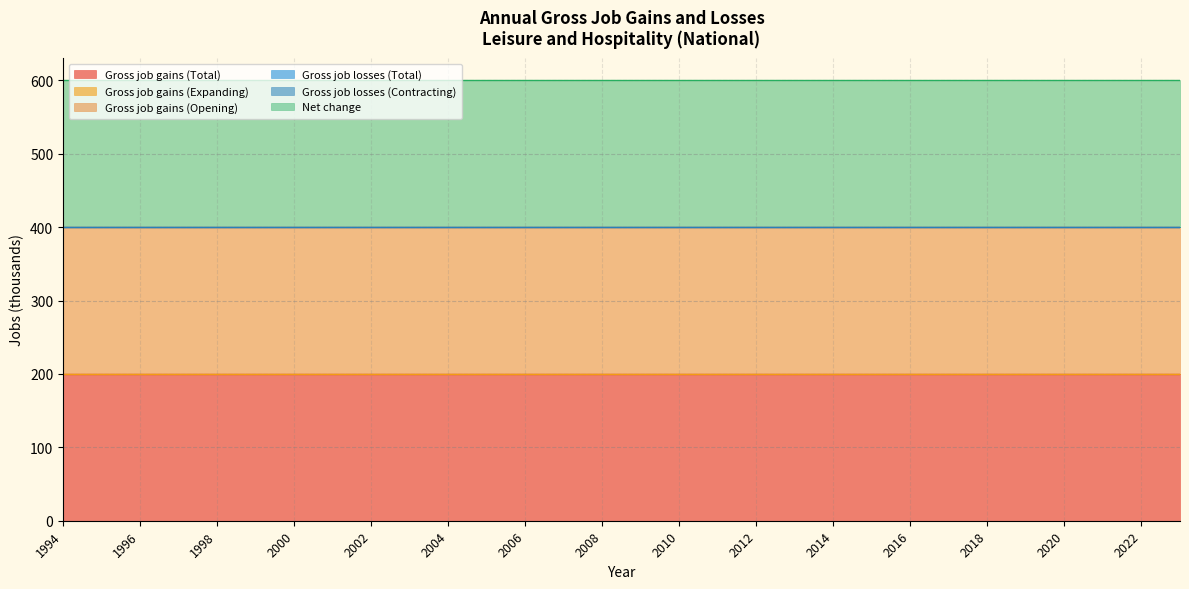

True or false: Net change has more than 1 interior local peaks.

False